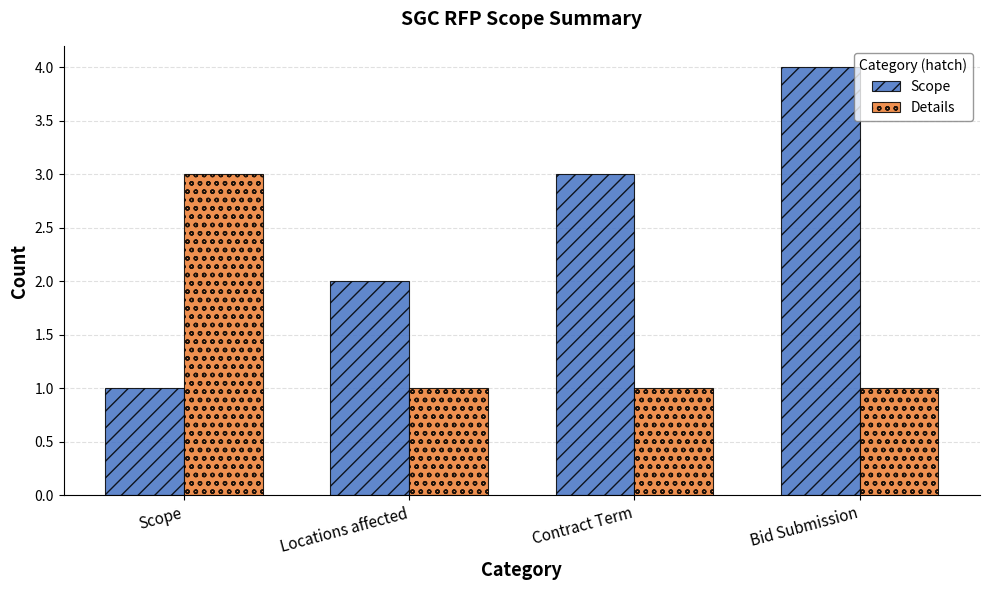

How many Details values are between 1 and 3?

4